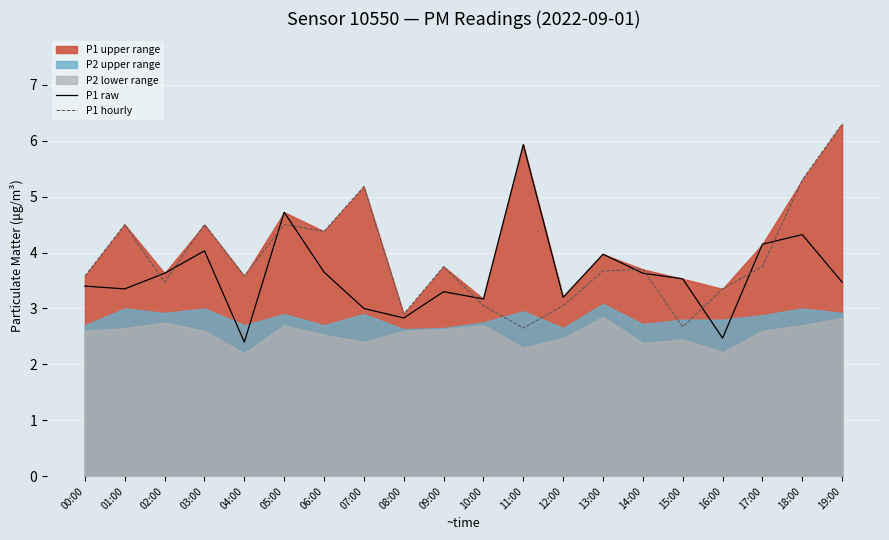

What is the minimum value for P1 raw?

2.4